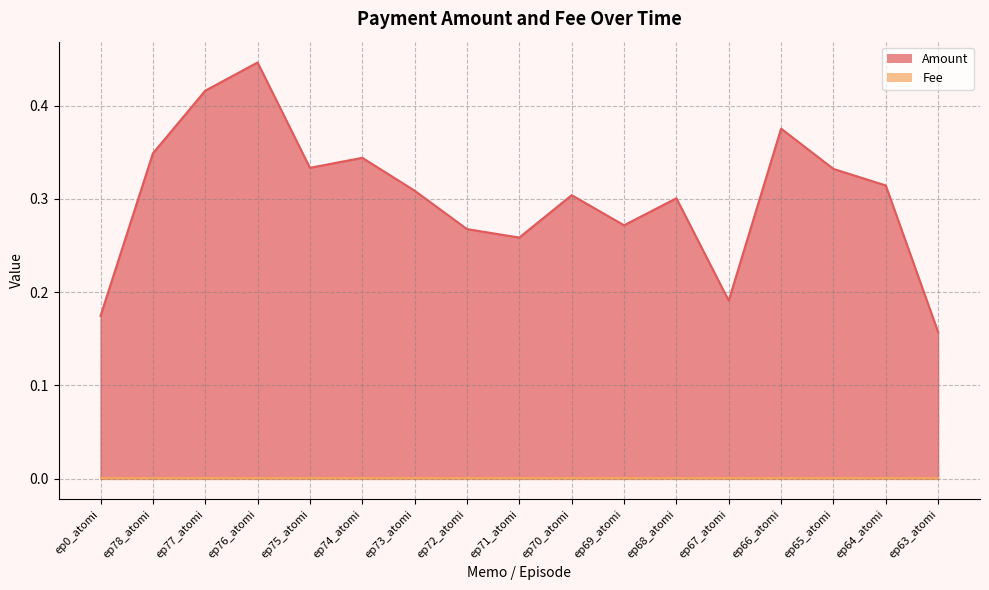

True or false: the data shows 0.5 at ep69_atomi.

False